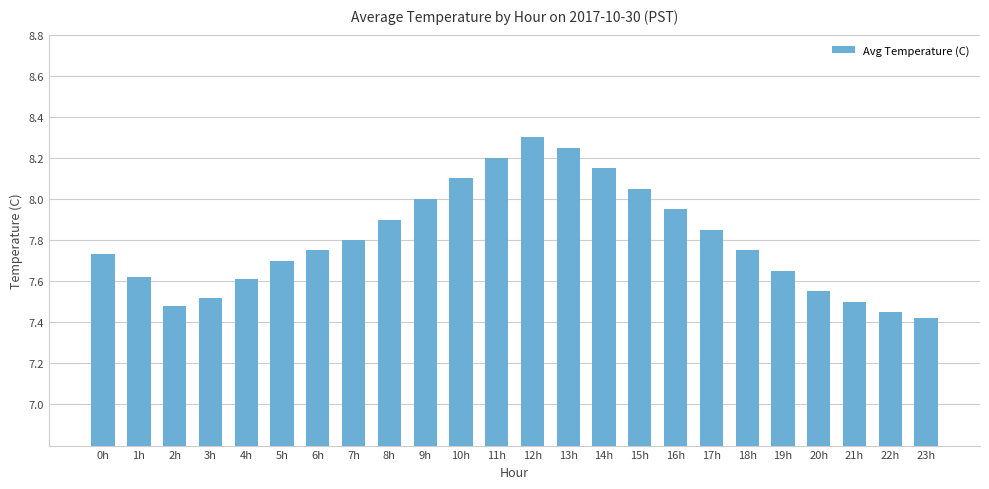

What is the label of the 4th bar from the left?

3h